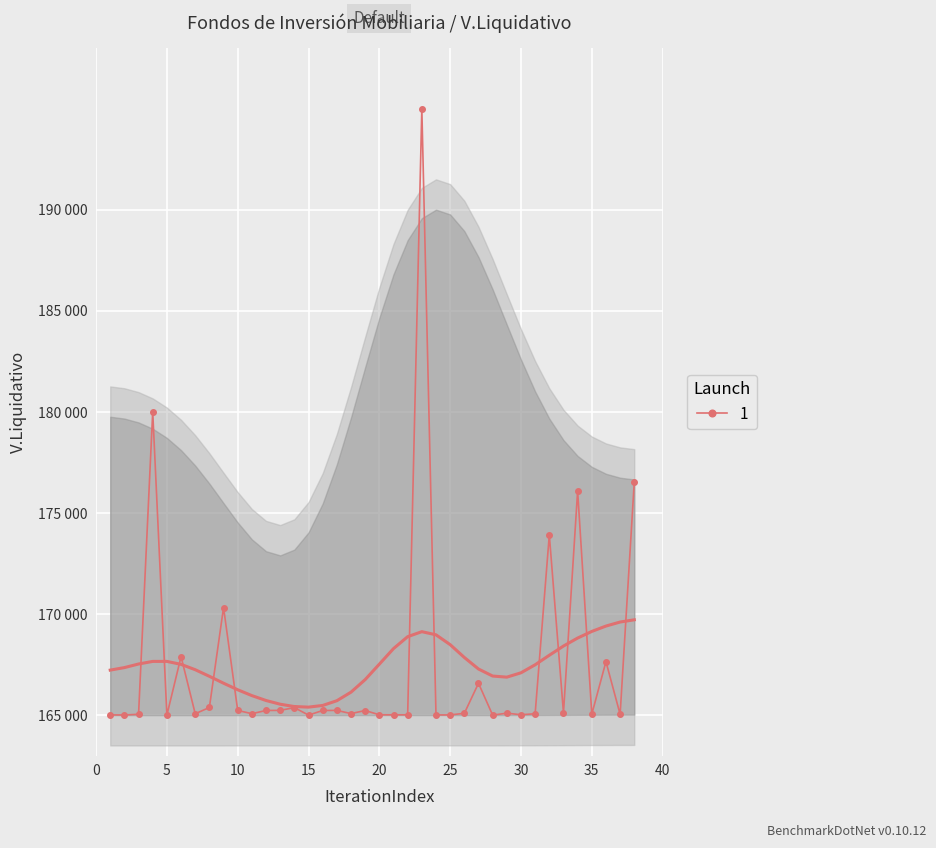

What is the minimum value shown in the chart?

165000.0